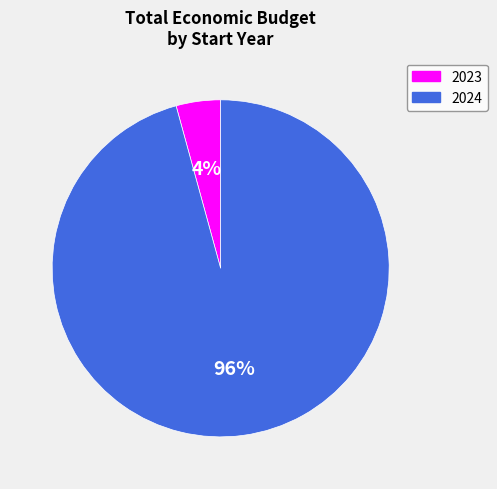

To the nearest percent, what is the average slice percentage?

50%